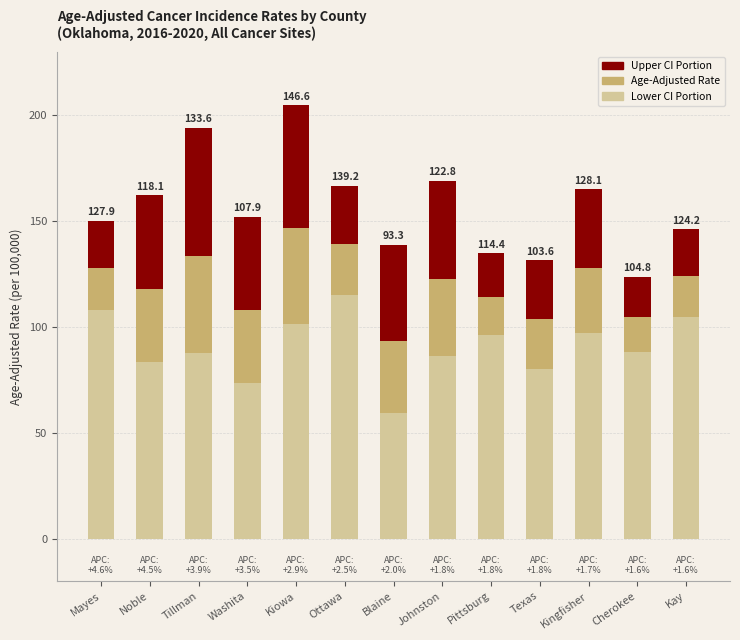

How many data points in Lower CI Portion are less than 88?

6